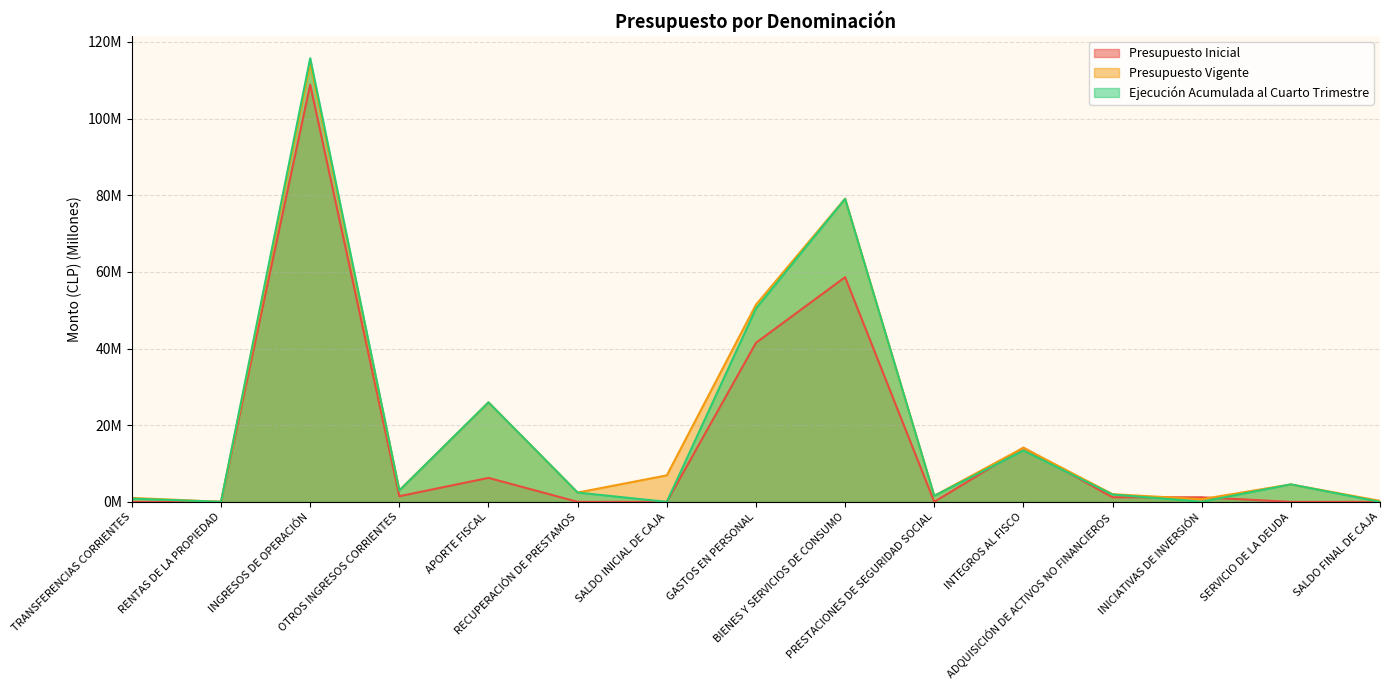

What is the spread (max minus min) of values at GASTOS EN PERSONAL?

9.9